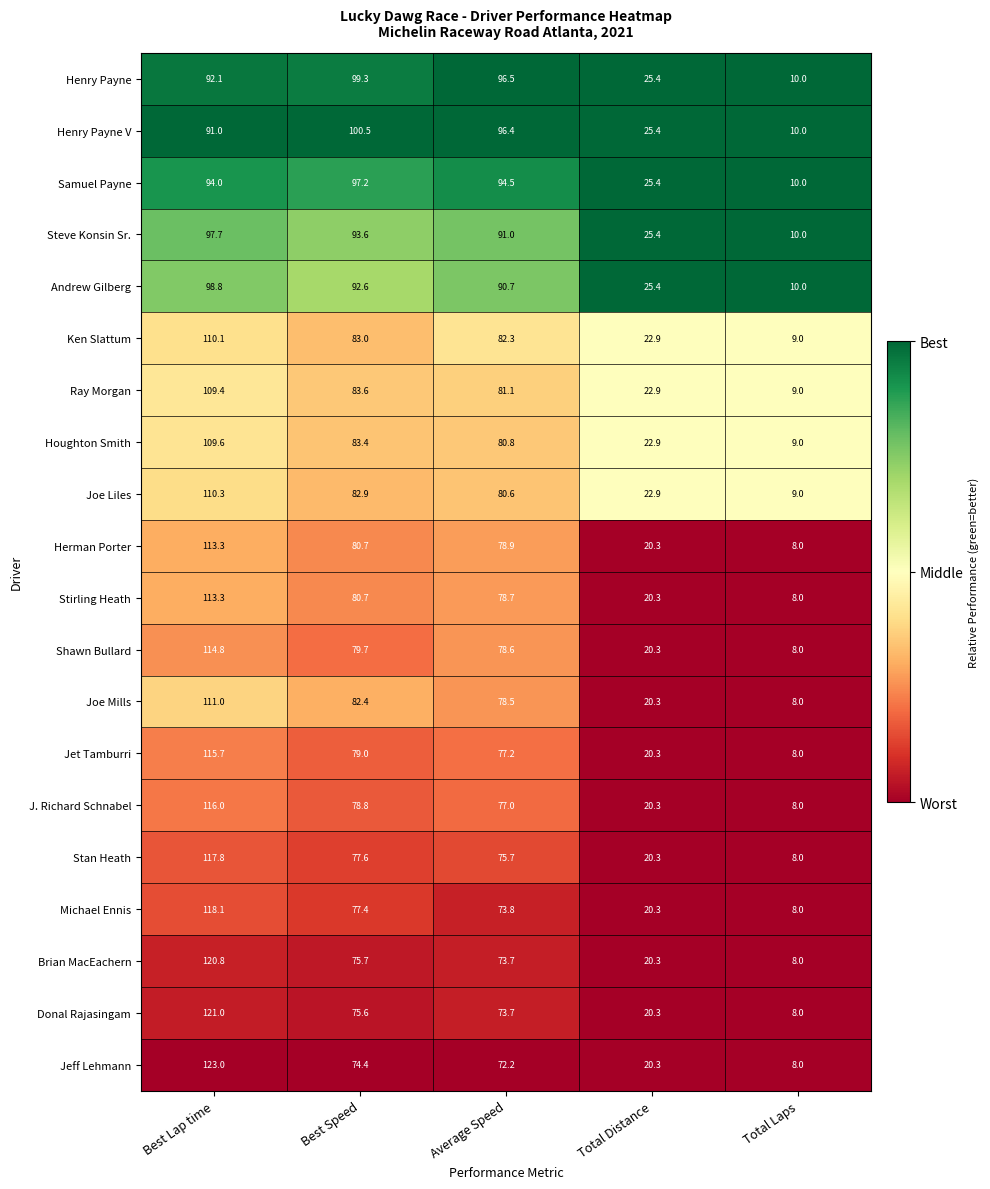

Read the Shawn Bullard value at Total Laps.

8.0